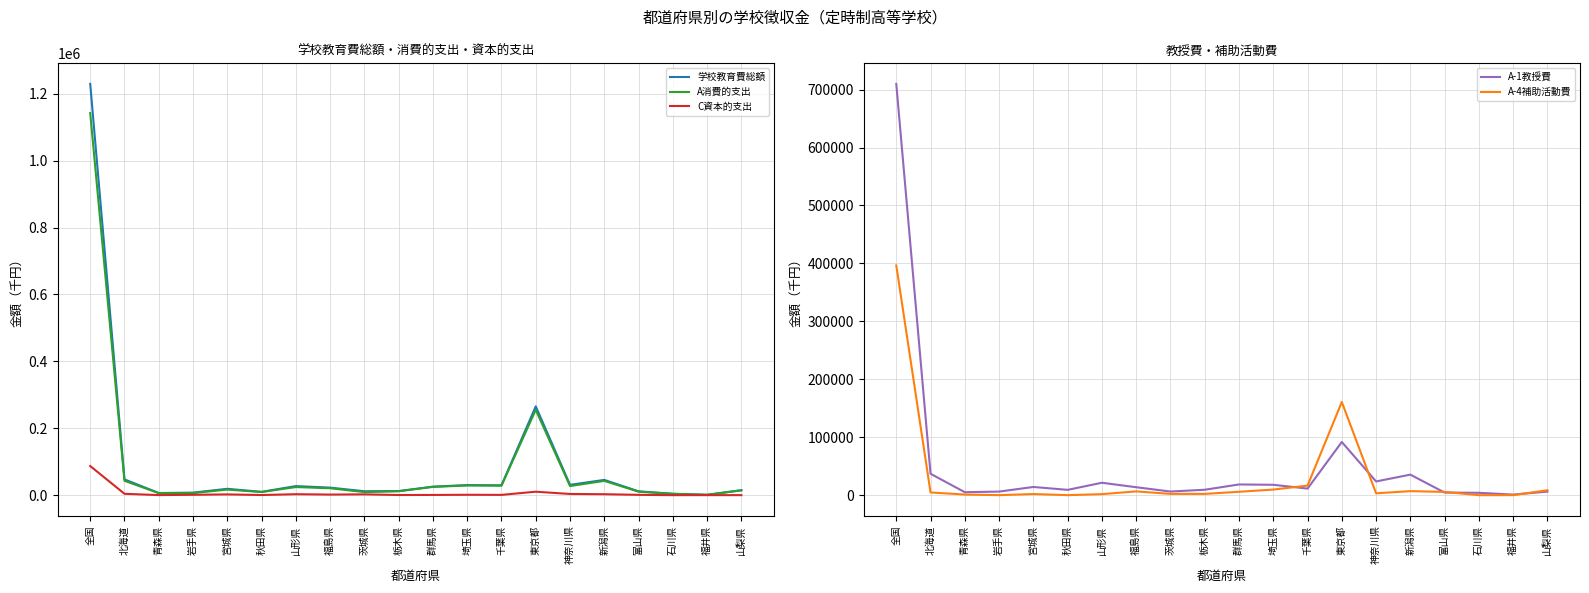

Which series has the largest range (max minus min)?

学校教育費総額